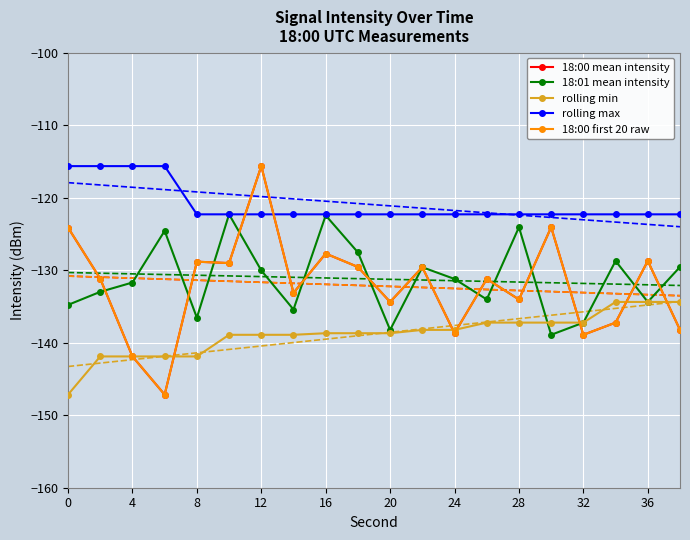

How many lines are shown in the chart?

5